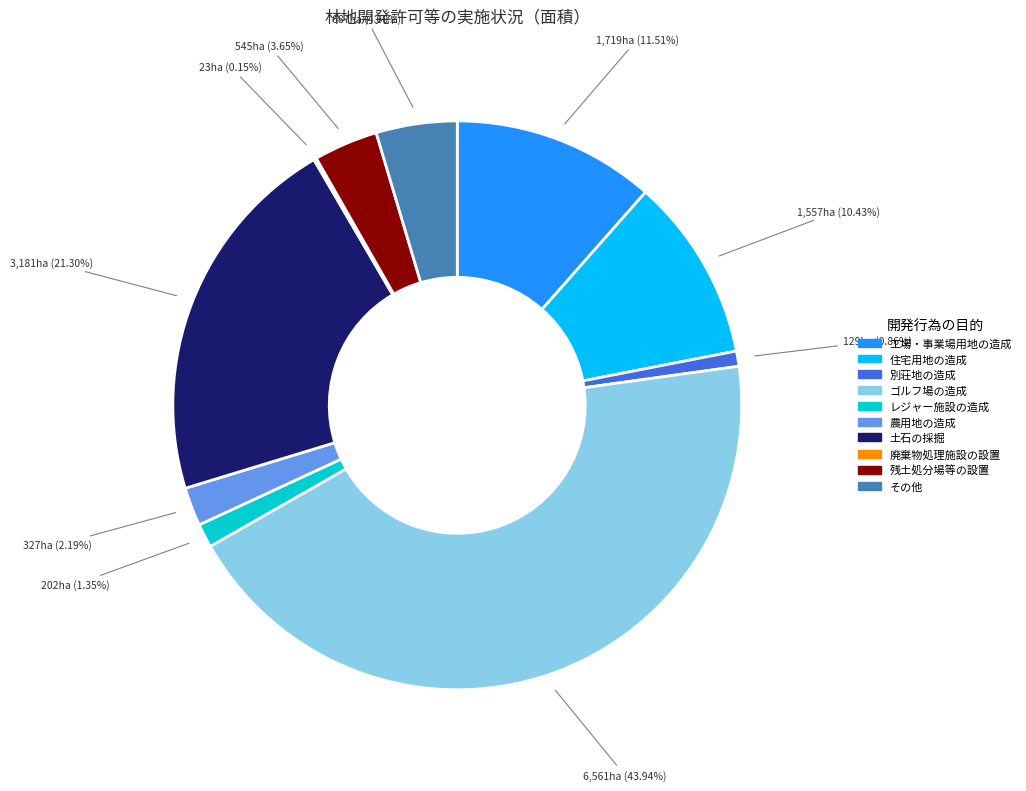

The 残土処分場等の設置 slice represents 4% of the pie. True or false?

True